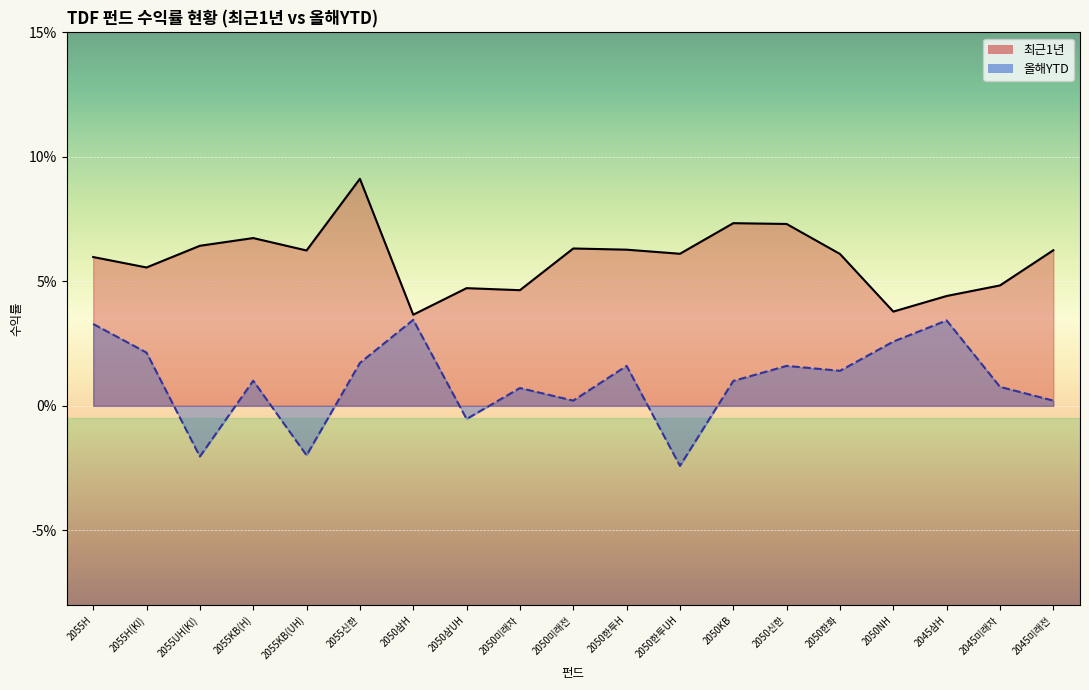

What is the average value?

0.1